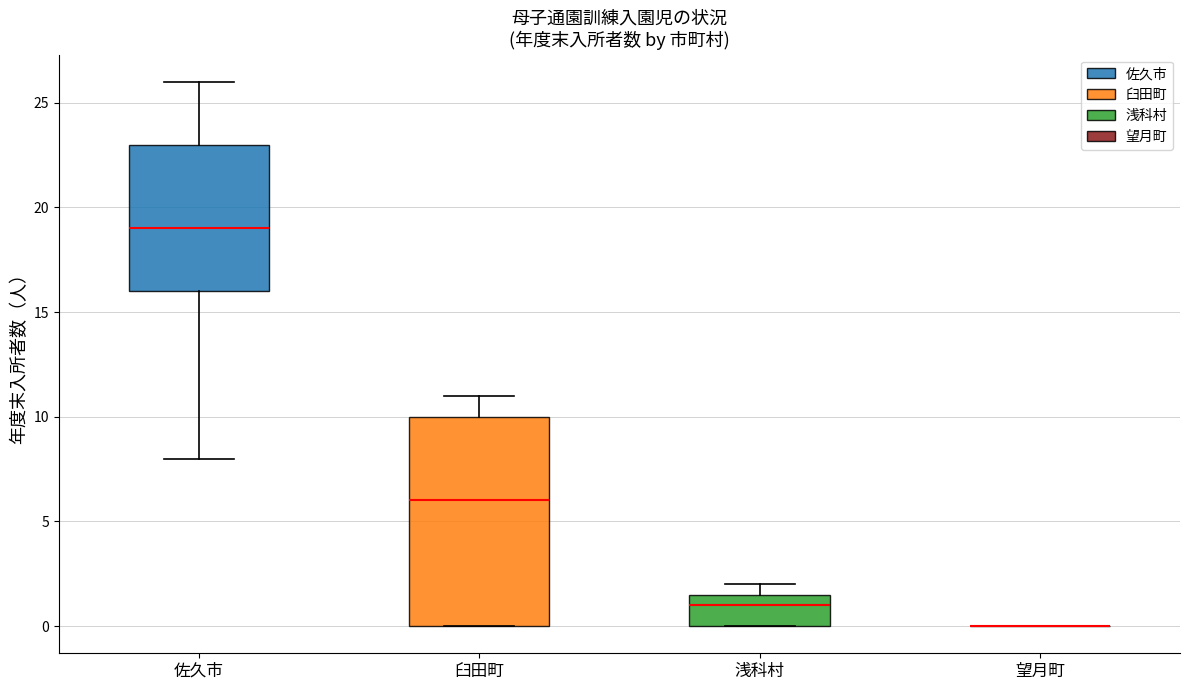

Reading left to right, transcribe this box plot: for each box, give where its median line is, the range the box spans, and where its two whiskers end, as read against the y-axis. The values are not printed on the chart, so give them approximately, as read against the axis.

佐久市: median 19.0, box 16.0 to 23.0, whiskers 8.0 to 26.0
臼田町: median 6.0, box 0.0 to 10.0, whiskers 0.0 to 11.0
浅科村: median 1.0, box 0.0 to 1.5, whiskers 0.0 to 2.0
望月町: box collapsed to a line at 0.0, whiskers 0.0 to 0.0